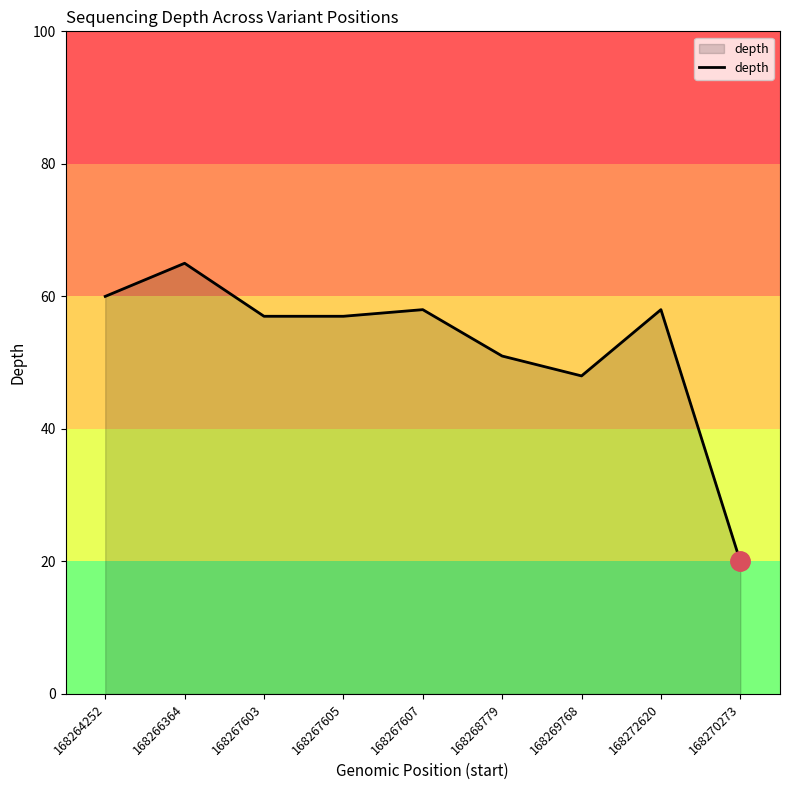

How many lines are shown in the chart?

1